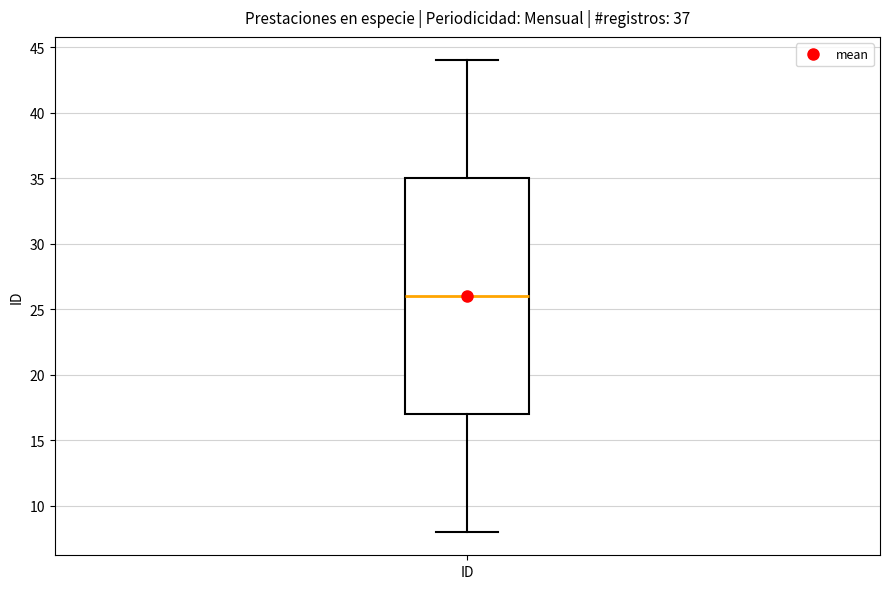

Transcribe this box plot: give where the median line is, the range the box spans, and where the two whiskers end, as read against the y-axis. The values are not printed on the chart, so give them approximately, as read against the axis.

median 26, box 17 to 35, whiskers 8 to 44